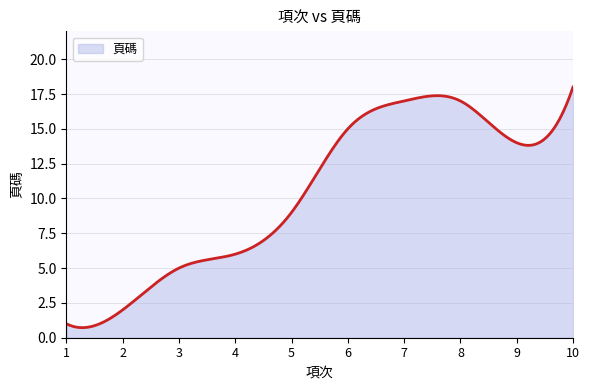

How many lines are shown in the chart?

1